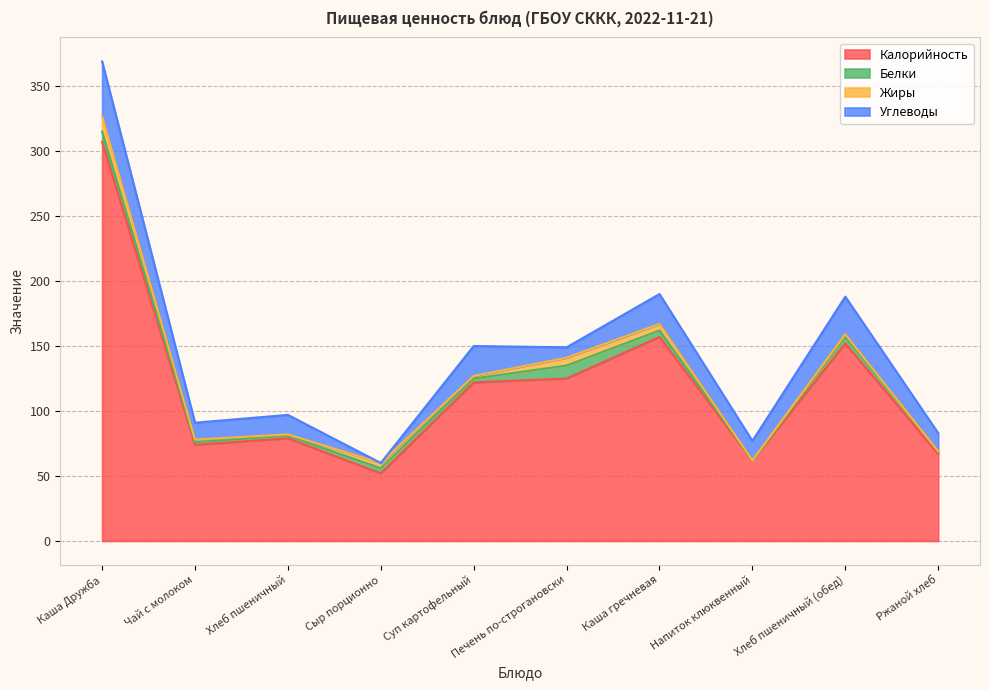

Which category has the lowest value in the Белки series?

Напиток клюквенный